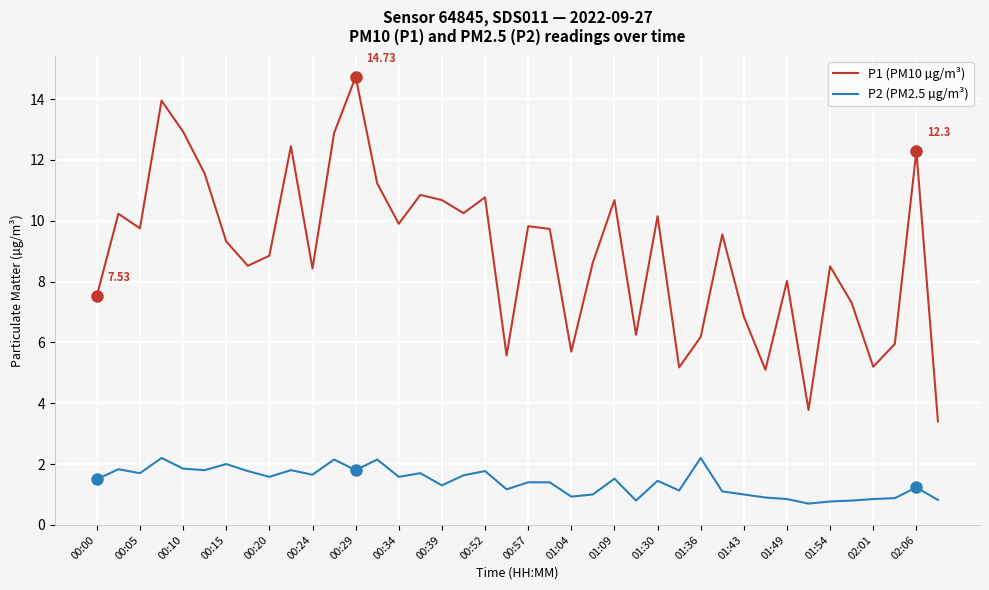

What is the average value of the P2 (PM2.5 µg/m³) series?

1.4